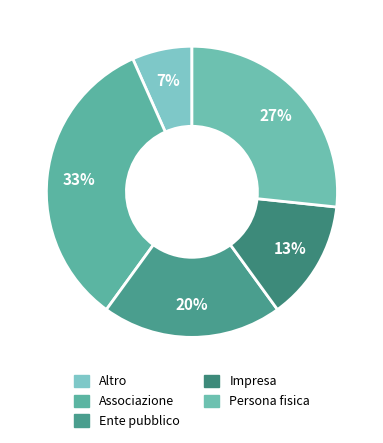

Count the number of slices in the pie.

5